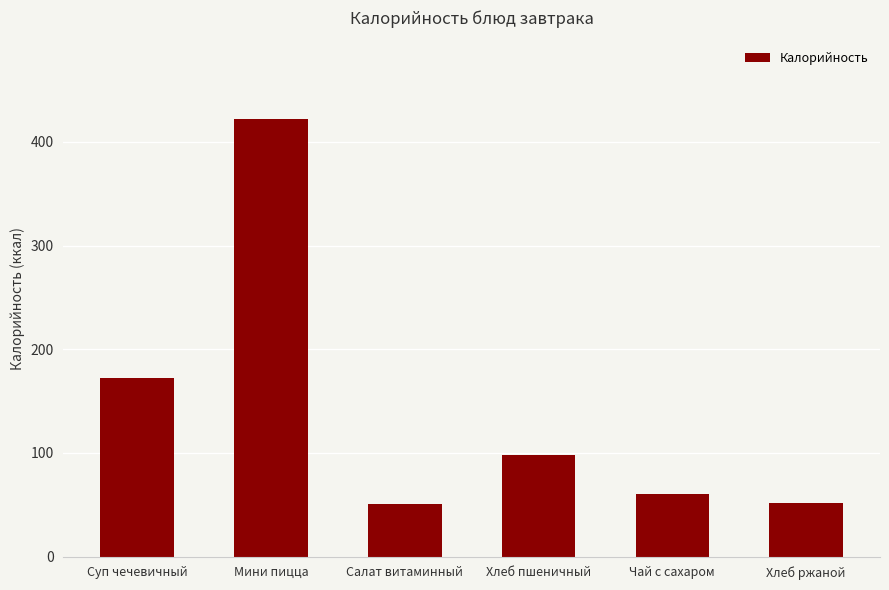

Are the bars horizontal?

No